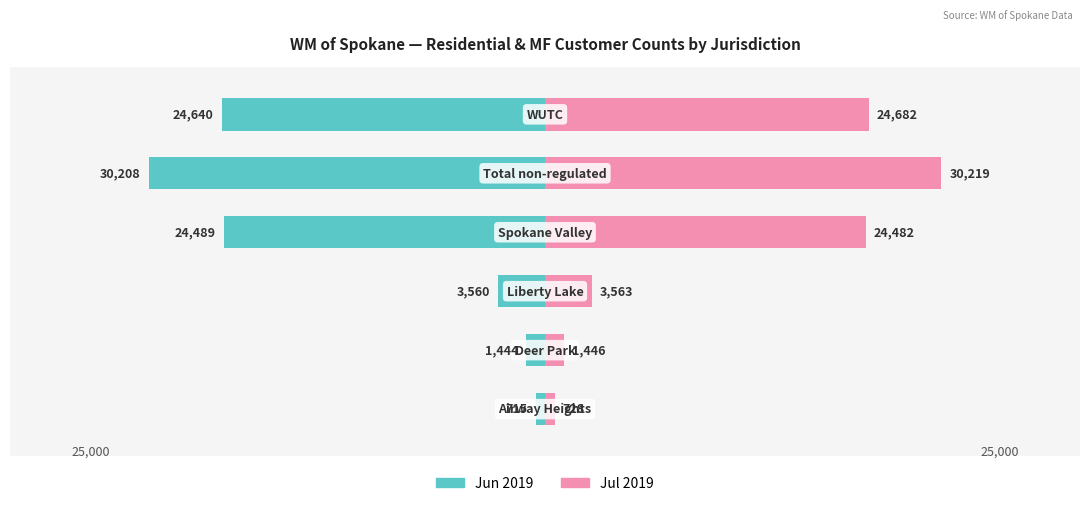

Reading left to right, what are all the values shown in this chart?

Jun 2019: 0=-715	1=-1444	2=-3560	3=-24489	4=-30208	5=-24640
Jul 2019: 0=728	1=1446	2=3563	3=24482	4=30219	5=24682